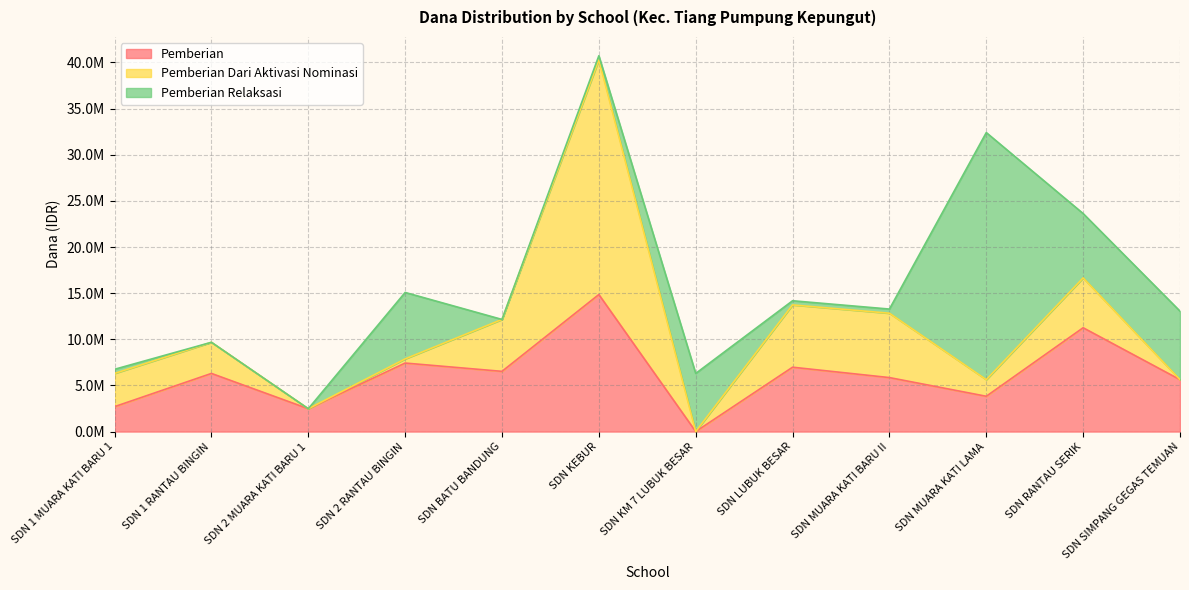

How many intersections are there between Pemberian Relaksasi and Pemberian Dari Aktivasi Nominasi?

4